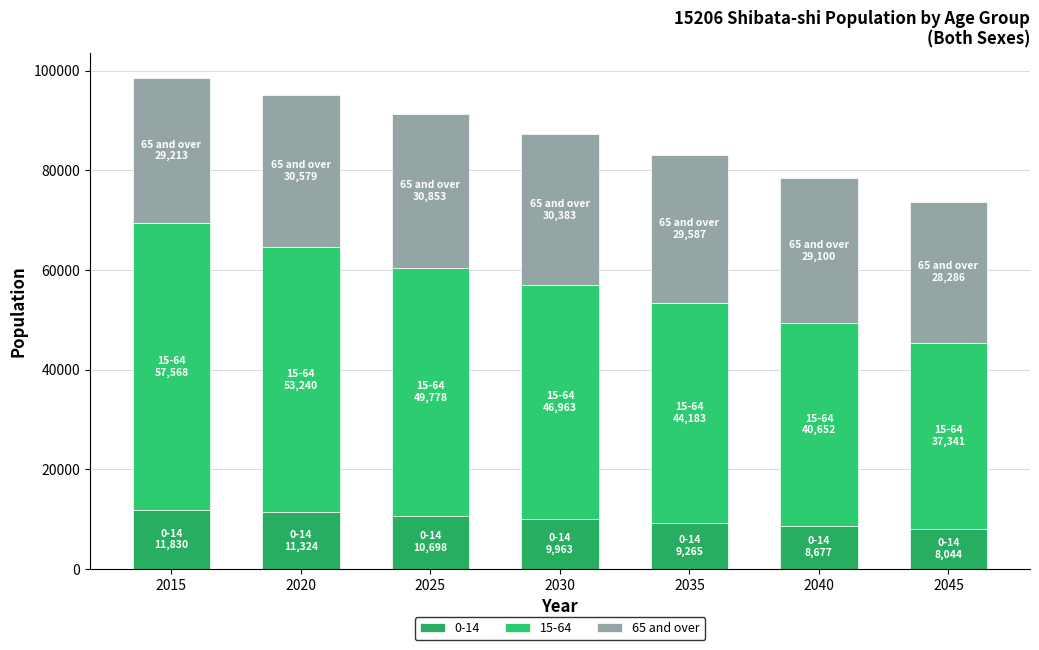

Count the number of data series in this chart.

3